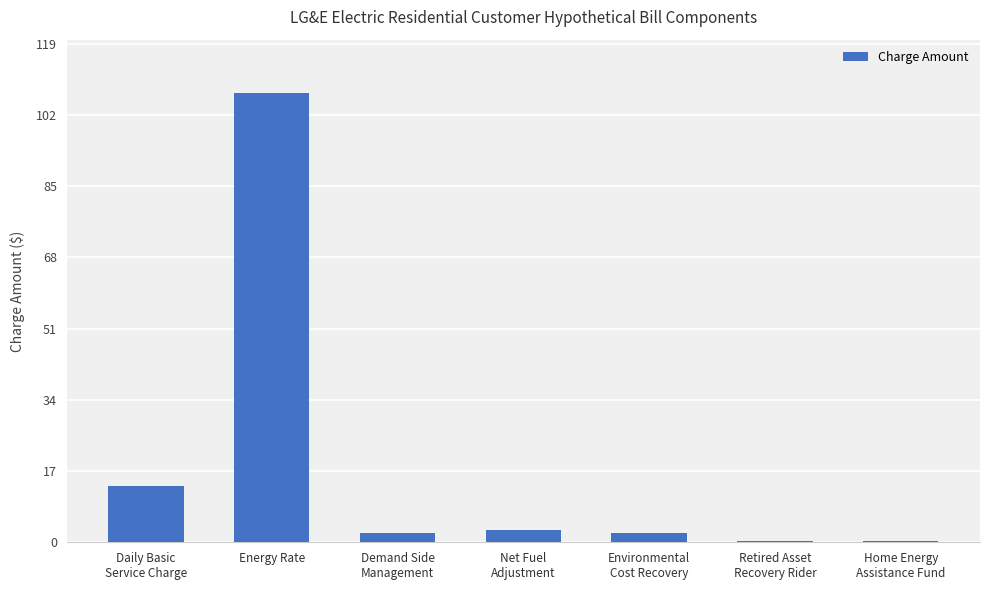

What is the sum of all values?

128.7